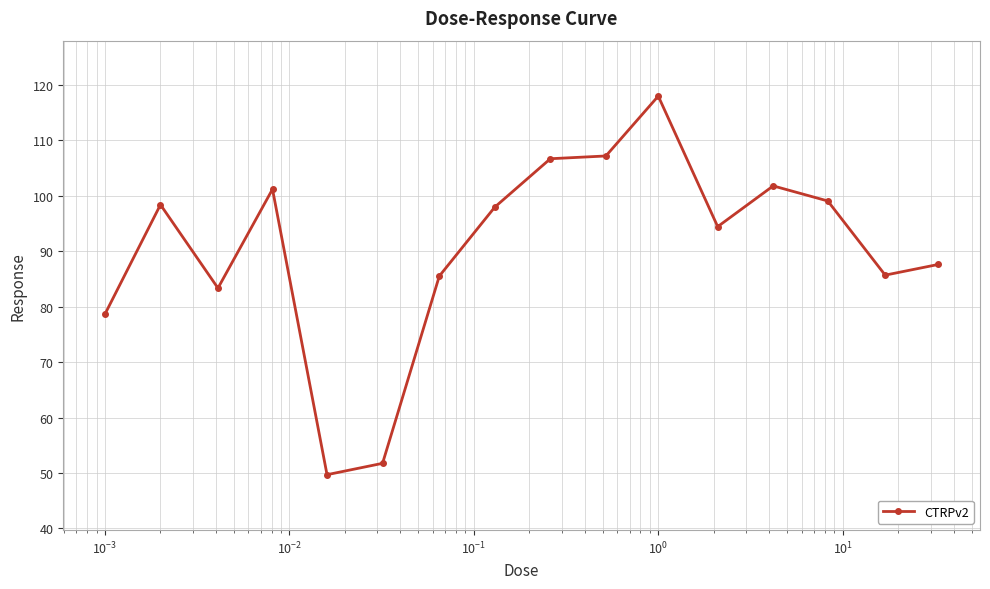

What is the difference between the maximum and minimum values?

68.3